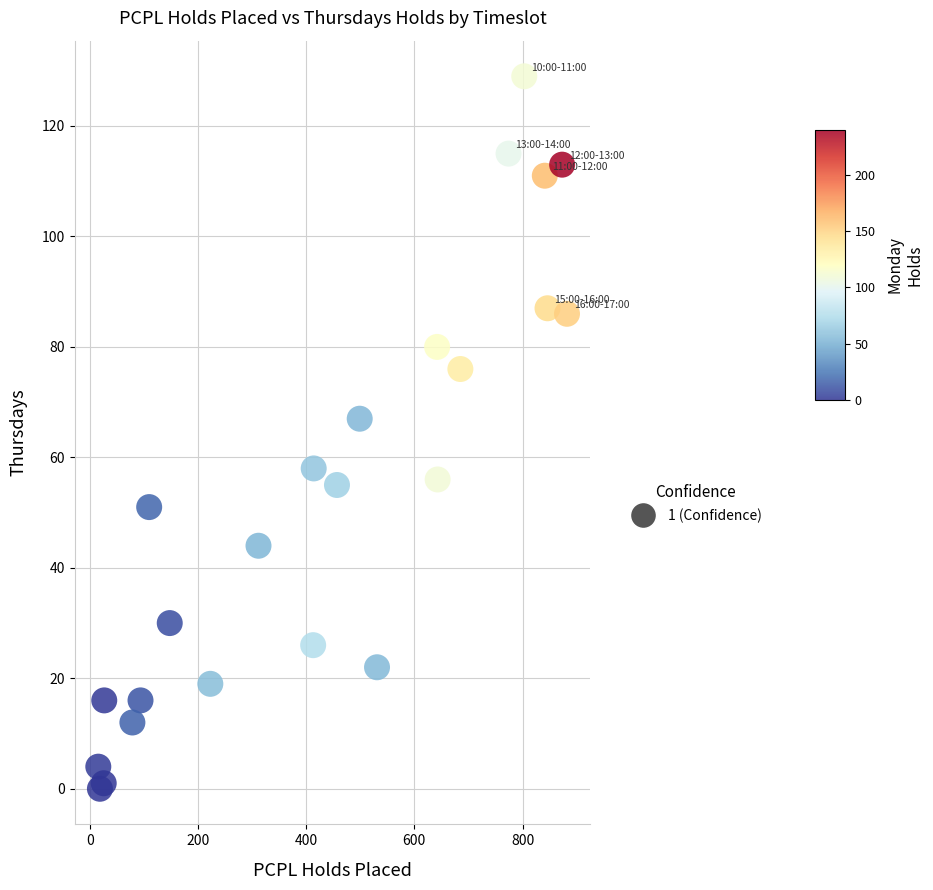

What Y value in the scatter plot is closest to 64?

67